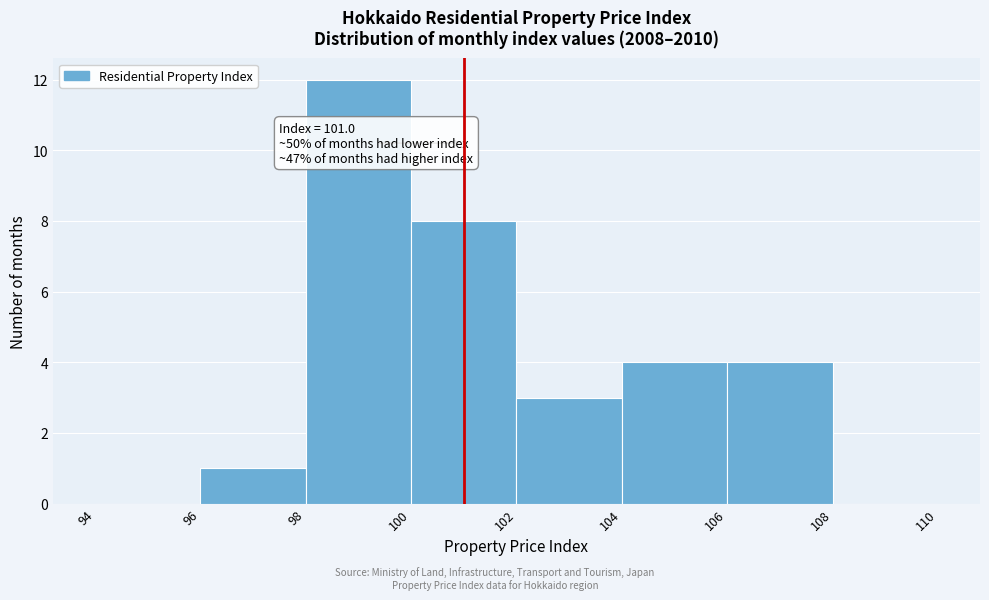

Which range on the x-axis has the tallest bar?

98 to 100